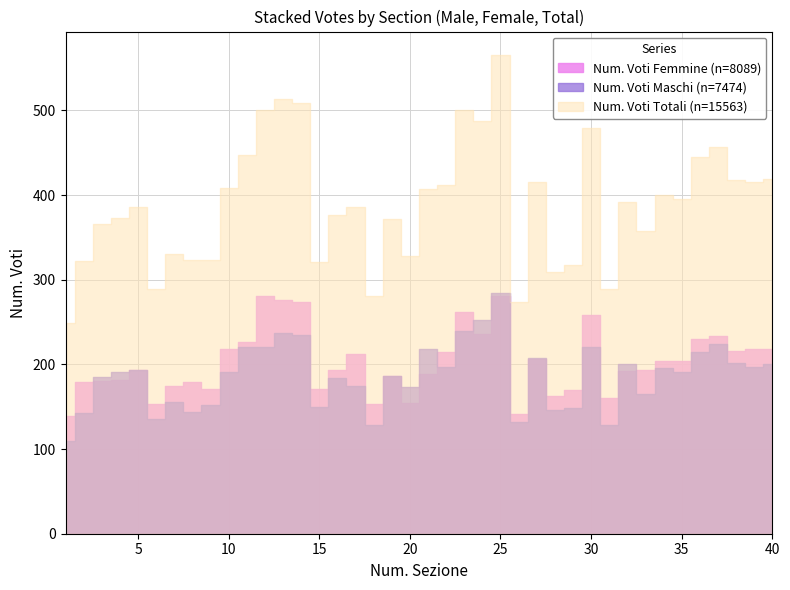

True or false: Num. Voti Totali and Num. Voti Maschi cross at least once.

False